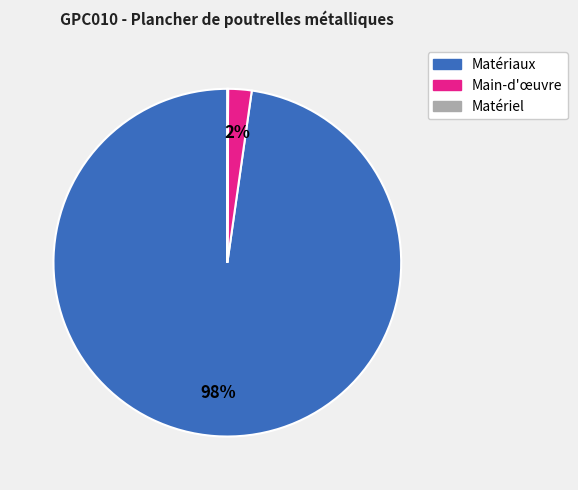

Is there a majority slice in this chart?

Yes